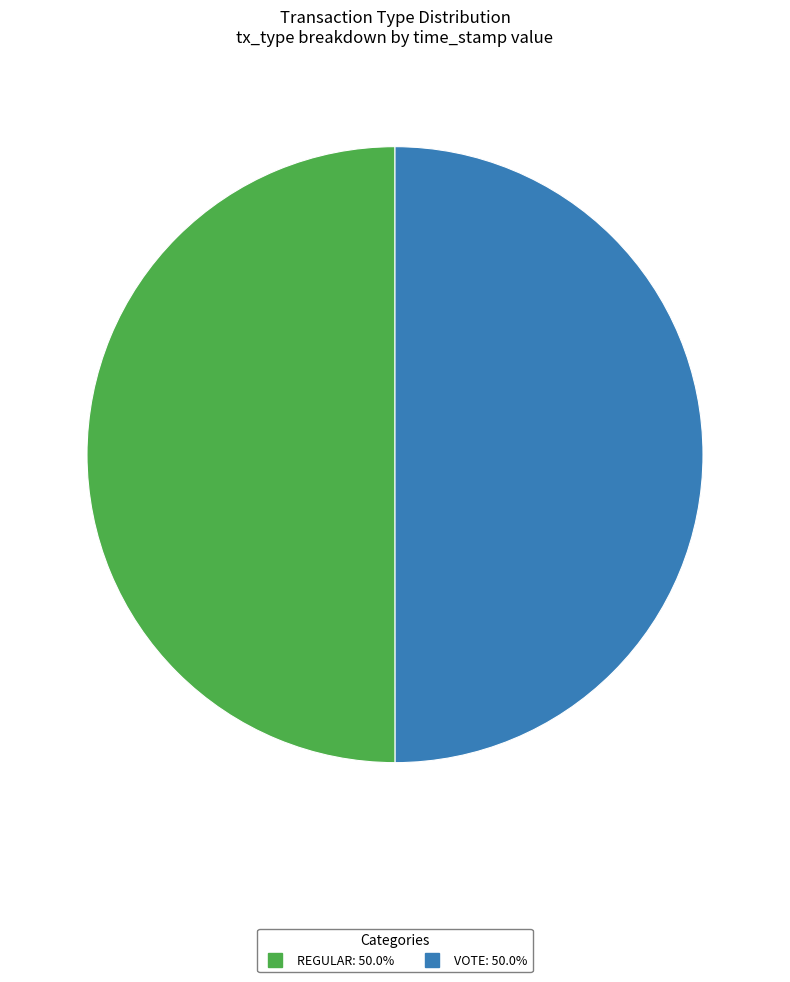

How many slices are in this pie chart?

2